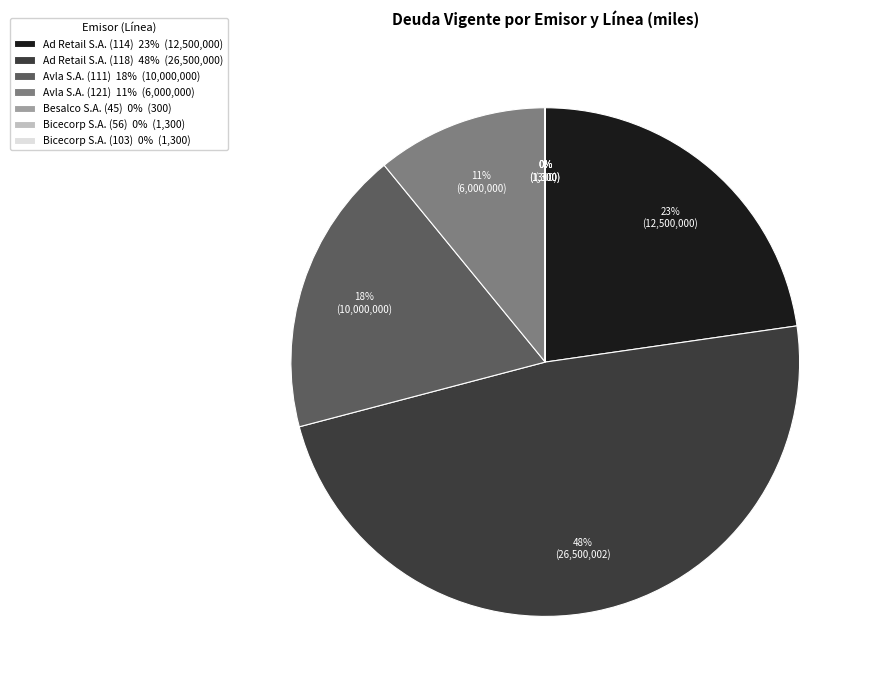

Is it true that Ad Retail S.A. (114) 23% (12,500,000) is 35% of the pie?

False